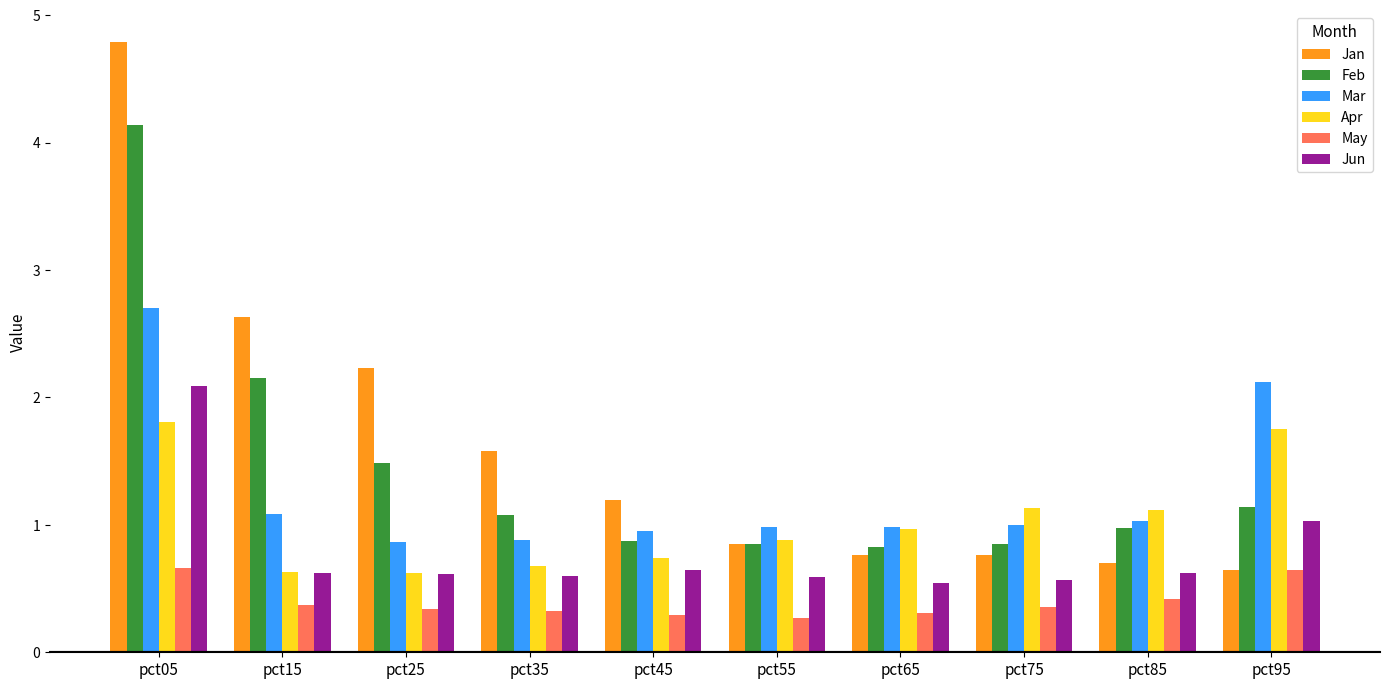

What is the difference between the Jan values at pct55 and pct95?

0.2